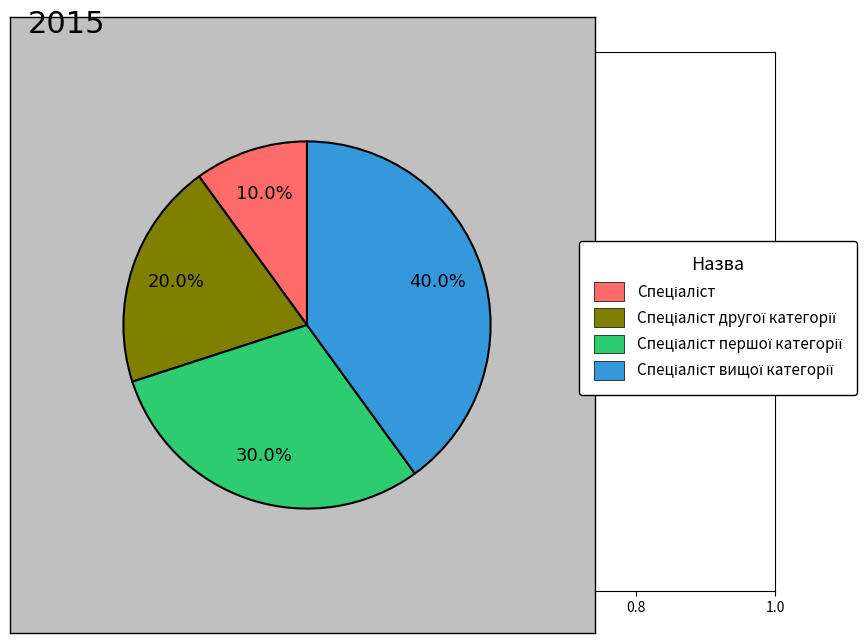

To the nearest percent, what is the difference between the largest and smallest slice percentages?

30%